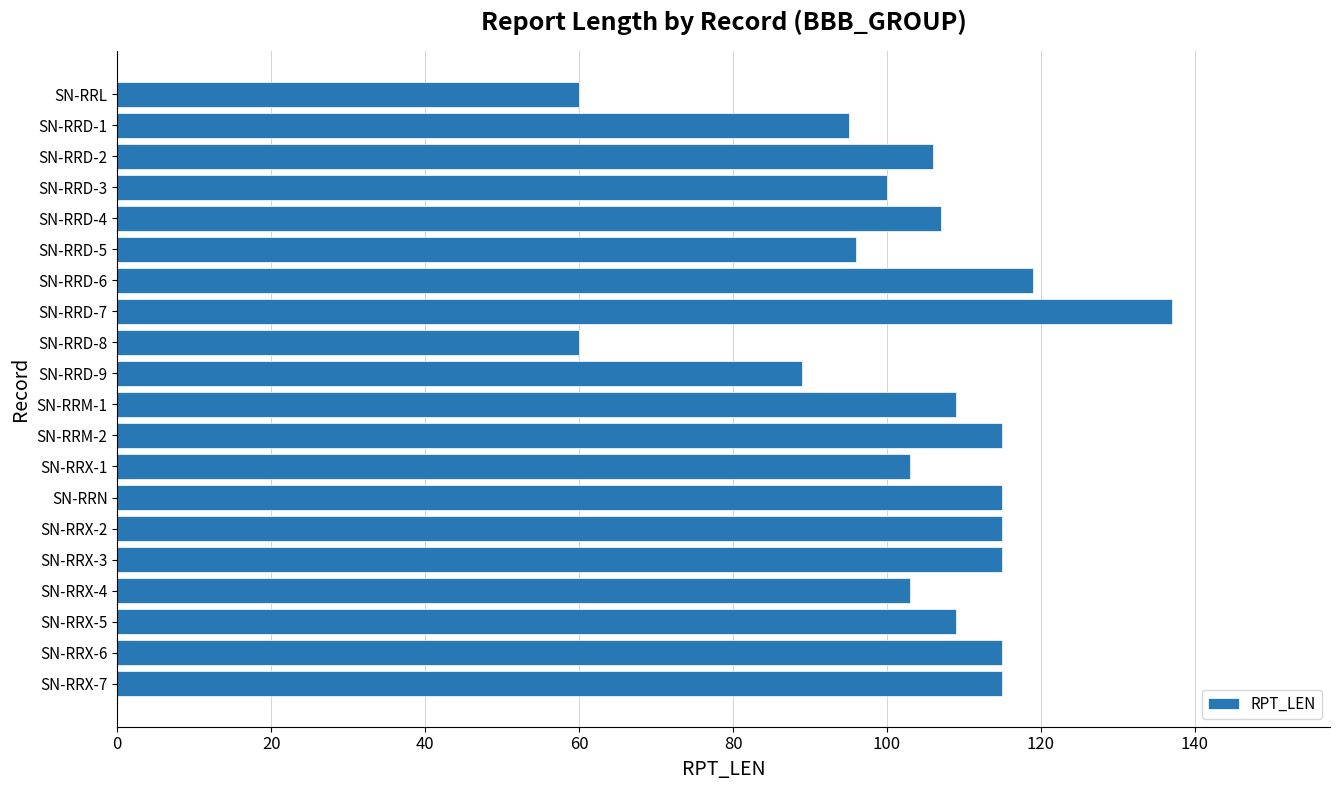

How many series are shown in this chart?

1